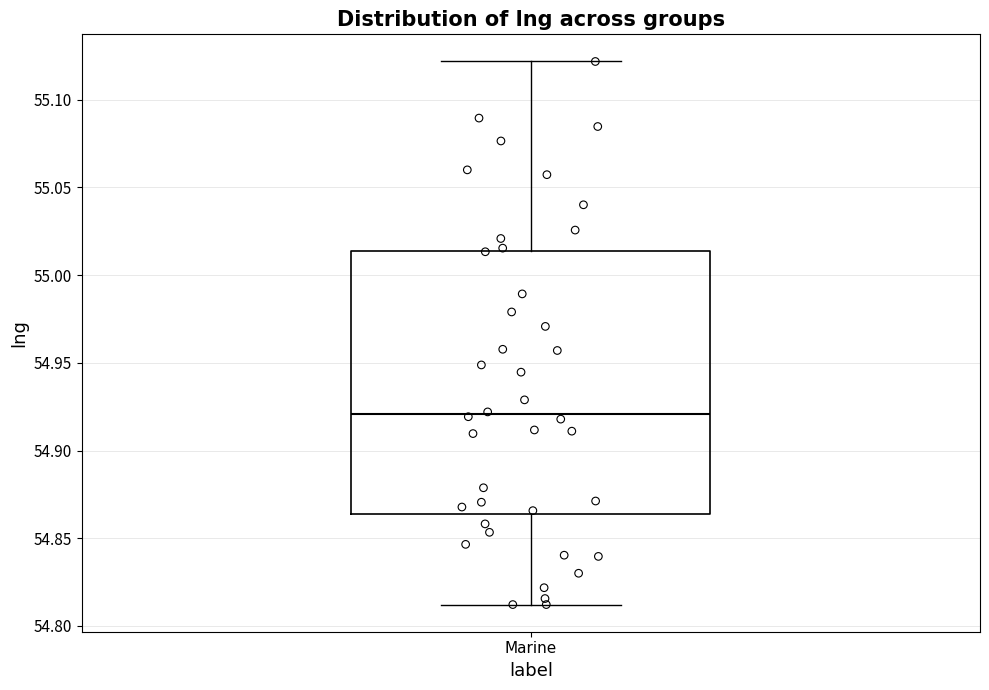

Where does the lower whisker of the box for Marine end on the y-axis? The values are not printed on the chart, so give them approximately, as read against the axis.

54.810